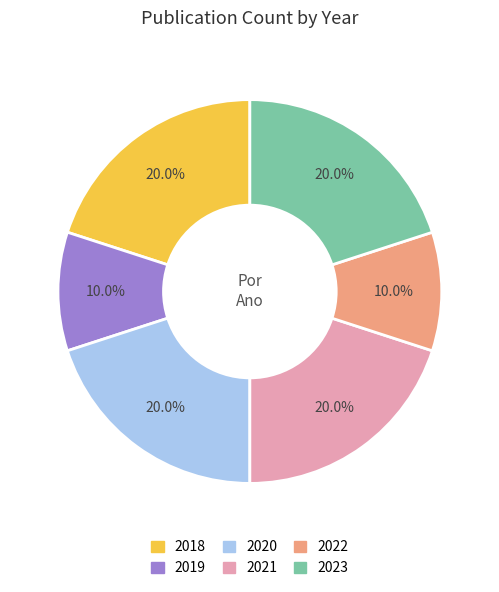

Approximately how many times larger is the value at 2018 compared to 2020?

1.0